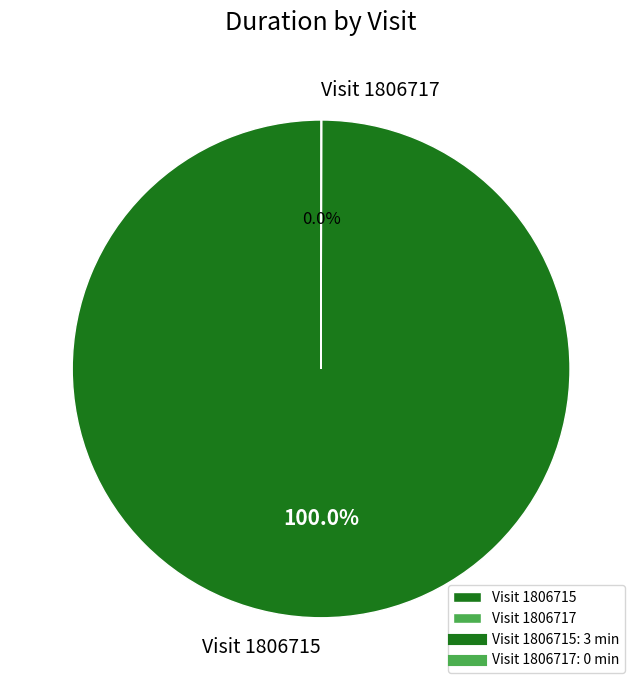

Which category has the biggest portion of the pie?

Visit 1806715